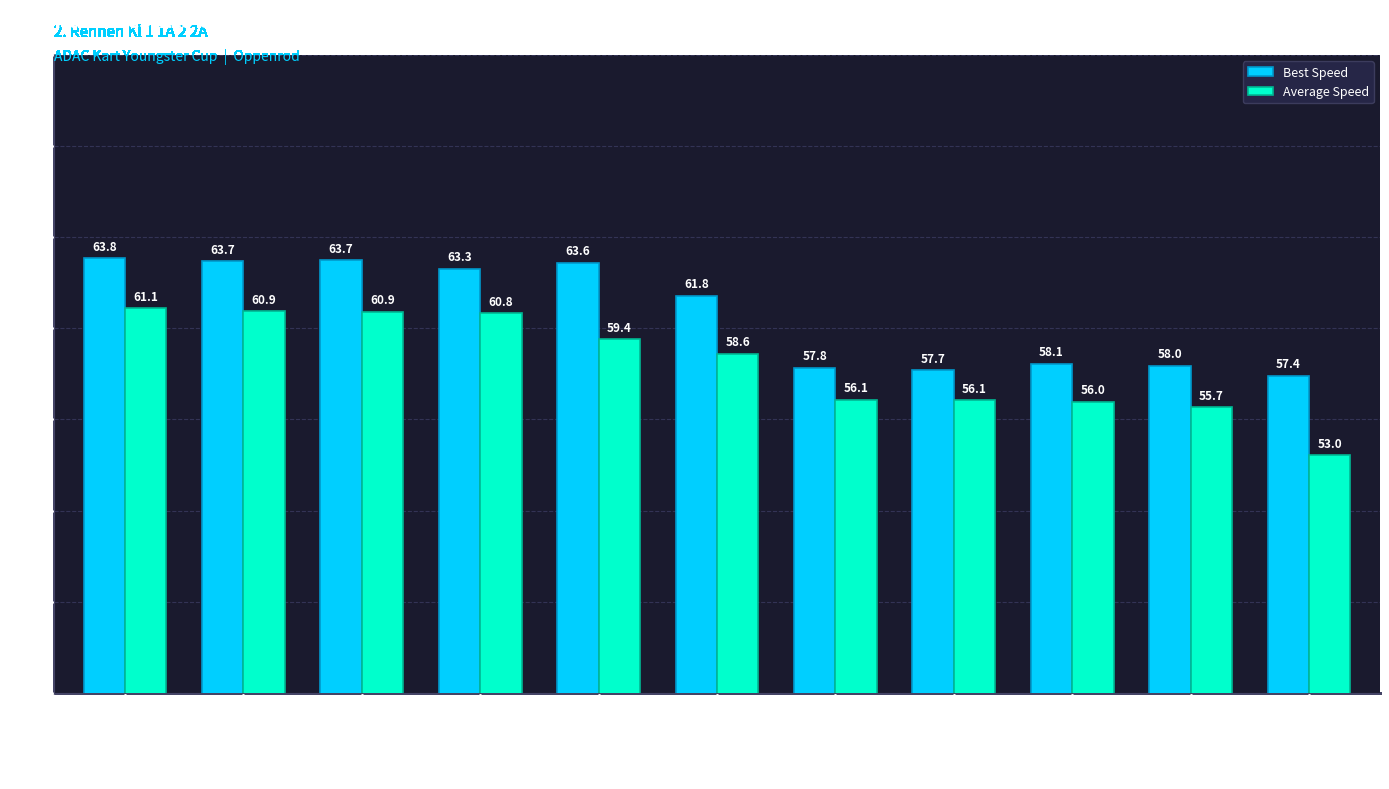

How many series are shown in this chart?

2